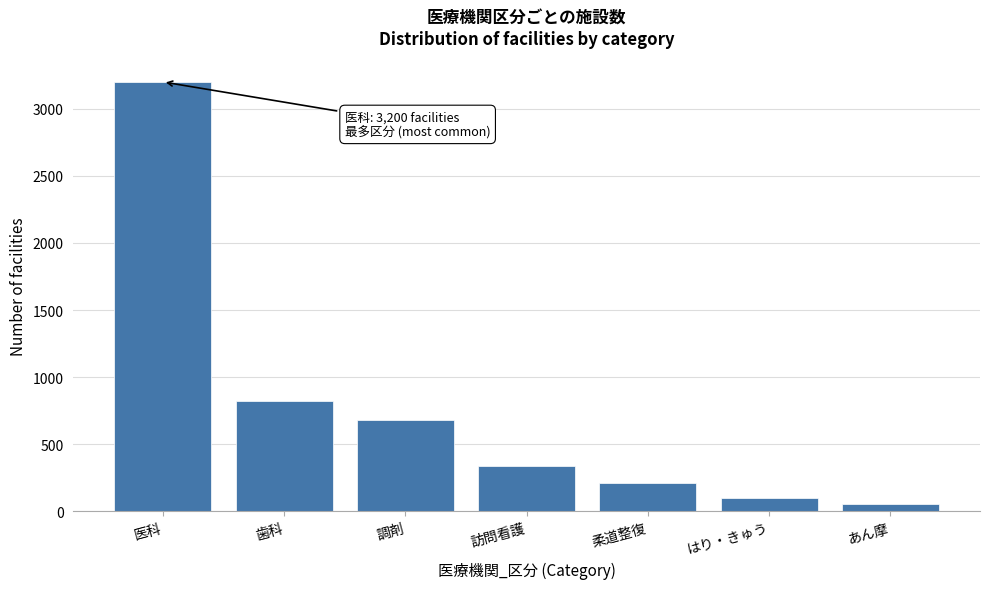

Reading left to right, list all the values displayed in this chart.

3200	820	680	340	210	100	56